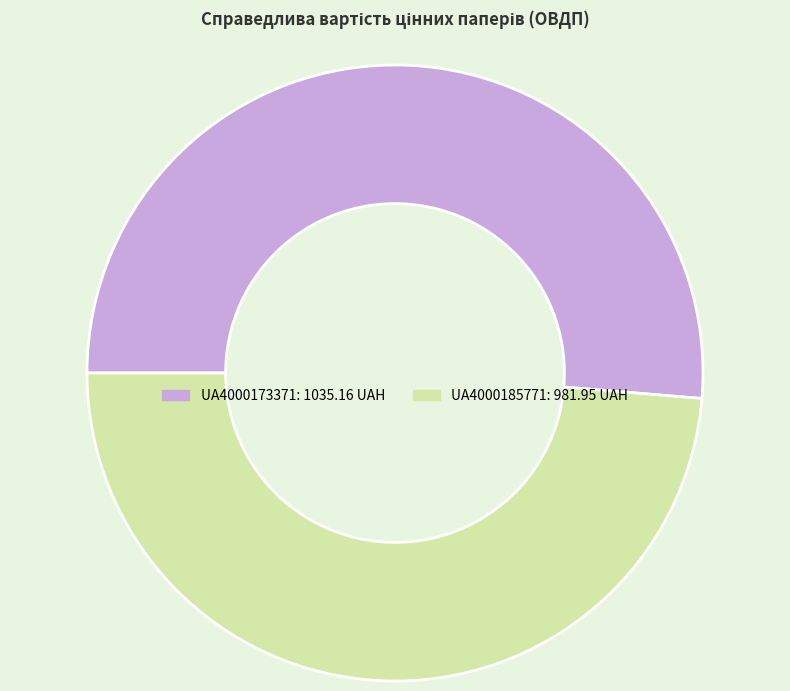

Is UA4000173371 the majority of the pie?

Yes